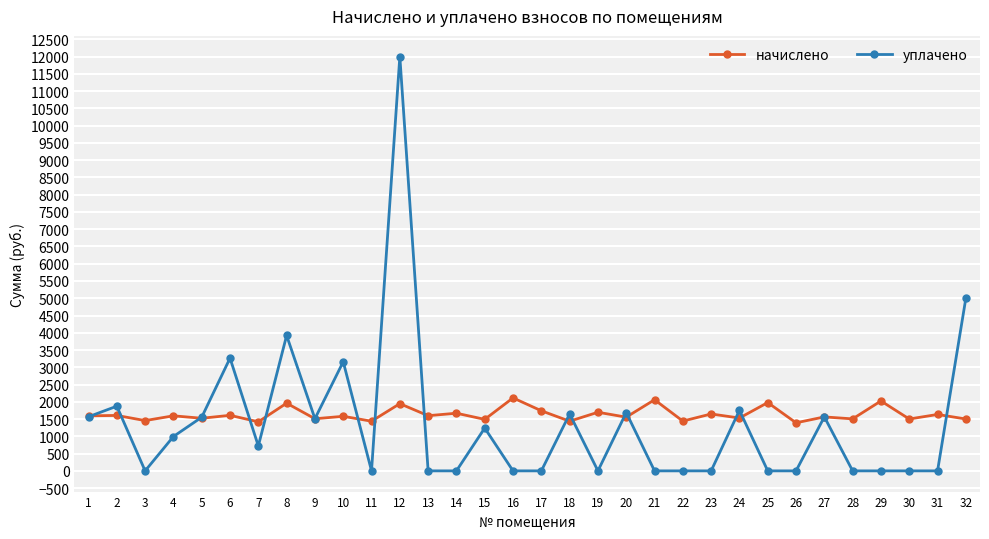

What is the difference between the highest and lowest values at 21?

2060.2